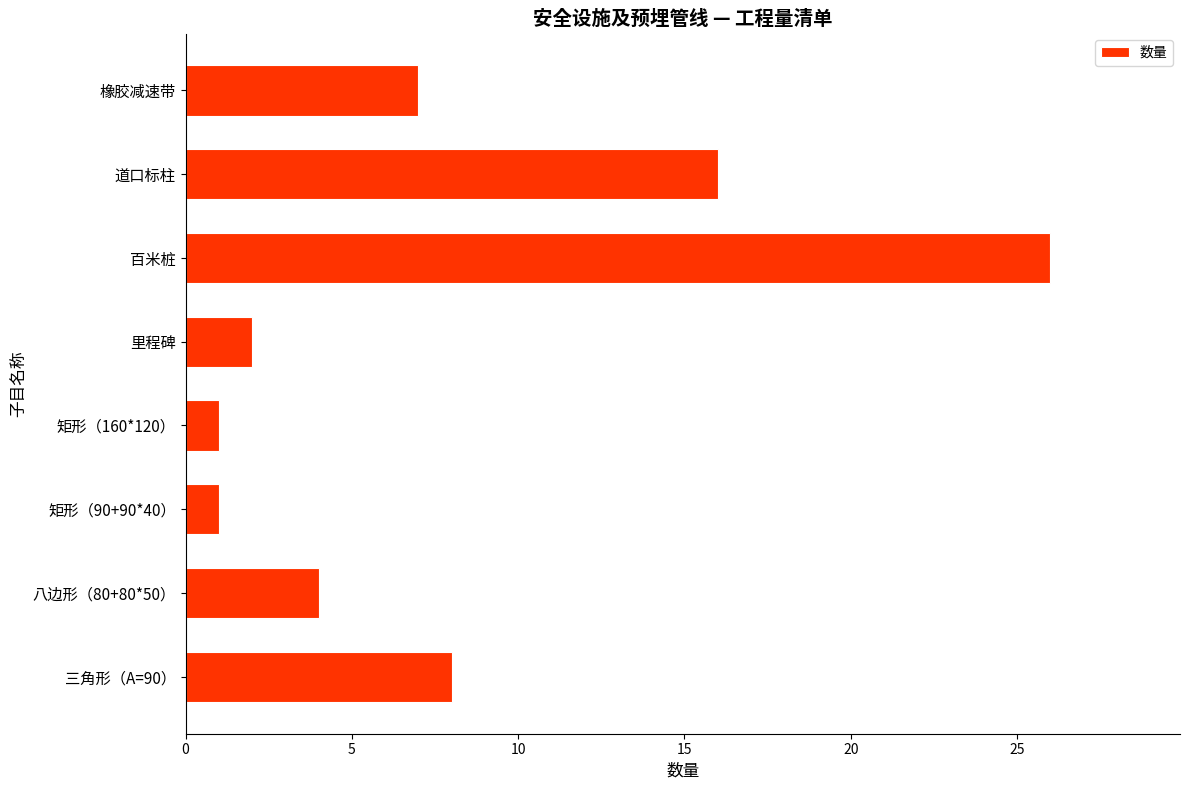

At which label is the value closest to 13?

道口标柱